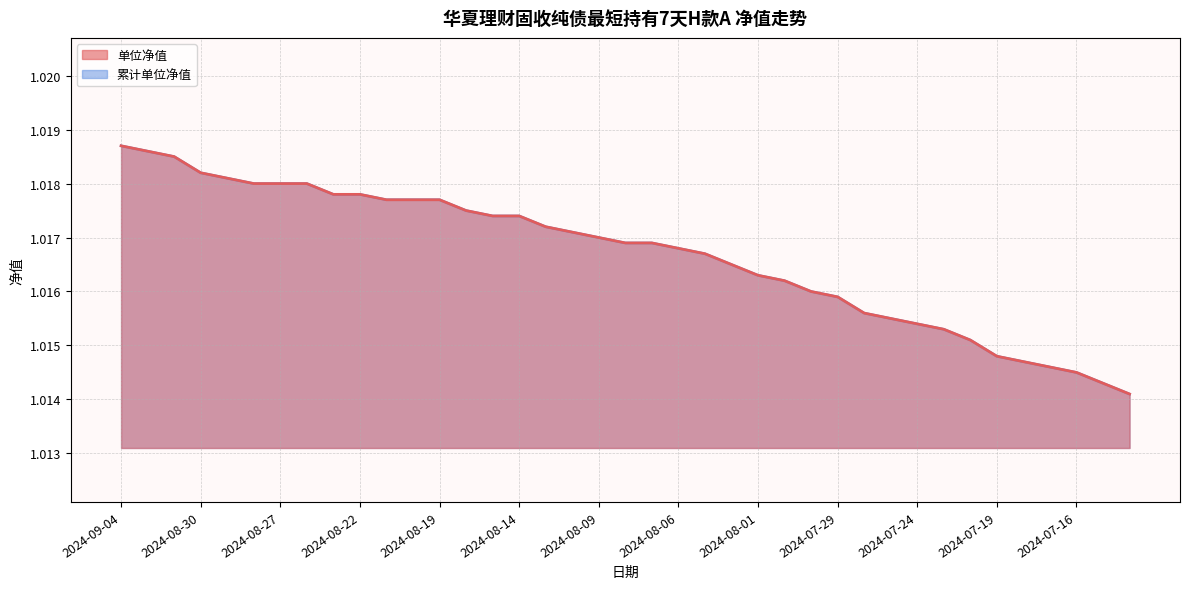

At which label does 累计单位净值 (line) reach its peak?

2024-09-04